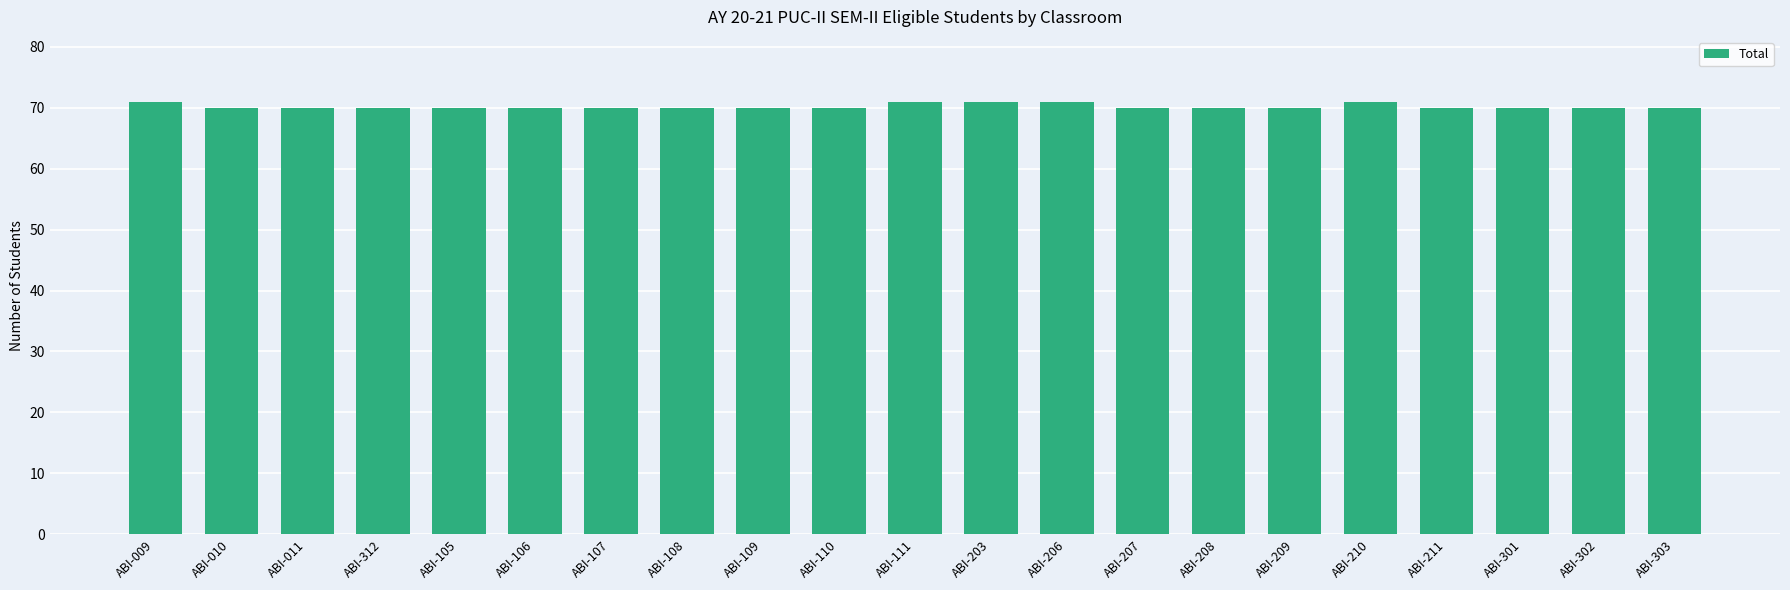

What is the greatest value displayed?

71